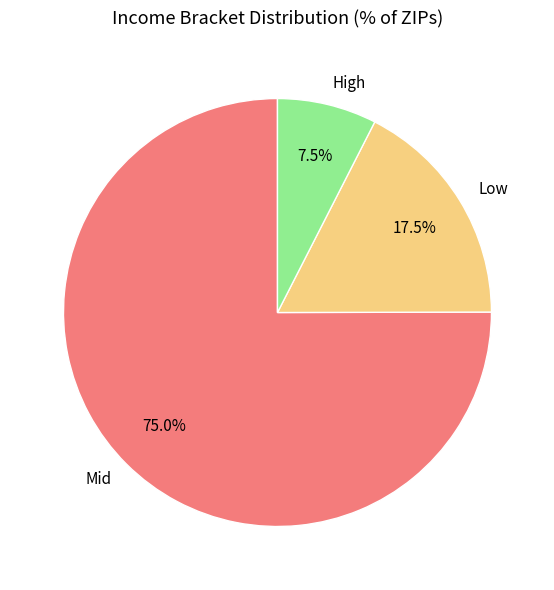

Rank the categories by value from highest to lowest.

Mid, Low, High